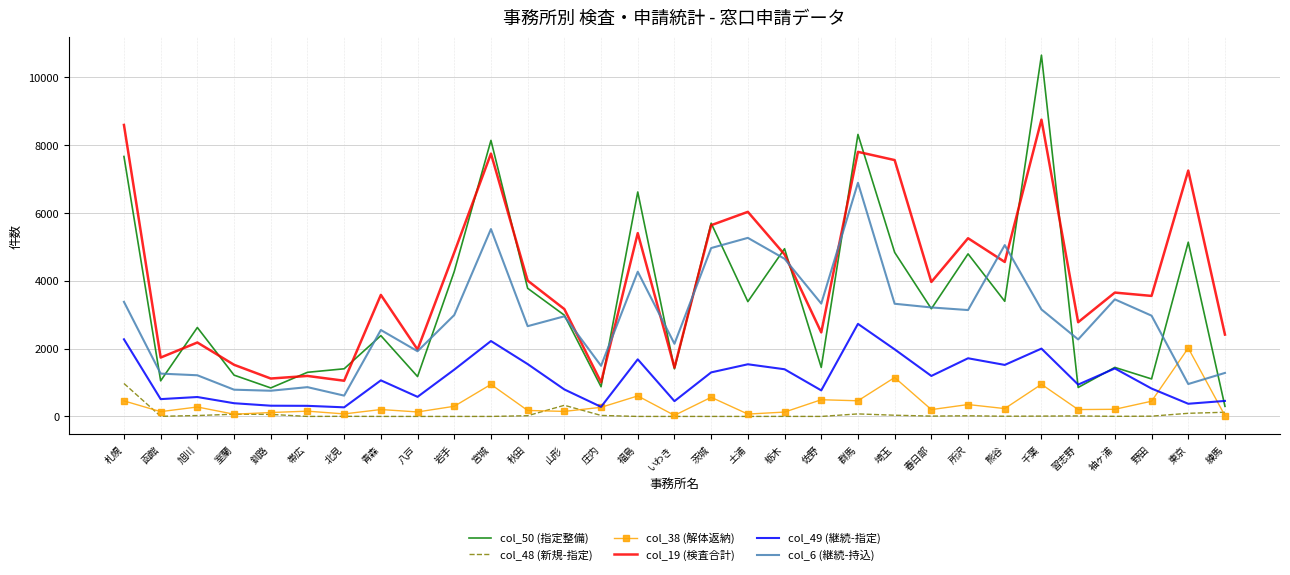

True or false: col_48 (新規-指定) and col_6 (継続-持込) cross at least once.

False